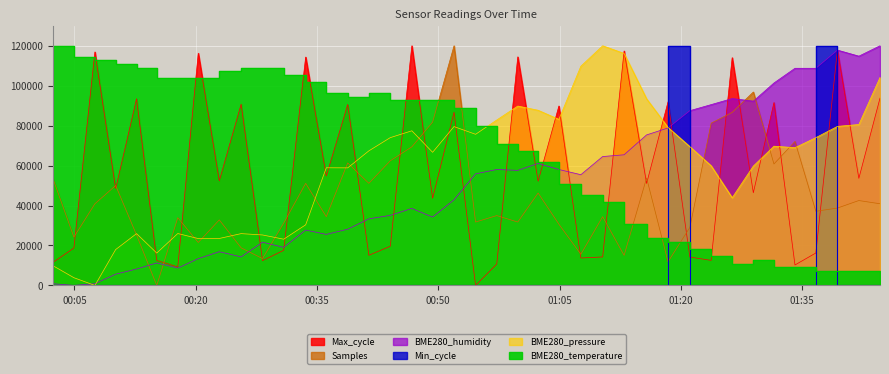

List the labels in order of BME280_temperature value, largest first.

2023/06/20 00:02:19, 2023/06/20 00:04:56, 2023/06/20 00:07:32, 2023/06/20 00:10:06, 2023/06/20 00:12:41, 2023/06/20 00:25:37, 2023/06/20 00:28:16, 2023/06/20 00:22:55, 2023/06/20 00:30:53, 2023/06/20 00:15:11, 2023/06/20 00:17:47, 2023/06/20 00:20:19, 2023/06/20 00:33:36, 2023/06/20 00:36:09, 2023/06/20 00:41:25, 2023/06/20 00:38:48, 2023/06/20 00:44:04, 2023/06/20 00:46:44, 2023/06/20 00:49:18, 2023/06/20 00:51:57, 2023/06/20 00:54:37, 2023/06/20 00:57:14, 2023/06/20 00:59:50, 2023/06/20 01:02:21, 2023/06/20 01:04:55, 2023/06/20 01:07:38, 2023/06/20 01:10:20, 2023/06/20 01:12:59, 2023/06/20 01:15:46, 2023/06/20 01:18:25, 2023/06/20 01:21:07, 2023/06/20 01:23:45, 2023/06/20 01:28:58, 2023/06/20 01:26:21, 2023/06/20 01:31:31, 2023/06/20 01:34:07, 2023/06/20 01:36:42, 2023/06/20 01:39:22, 2023/06/20 01:42:01, 2023/06/20 01:44:38